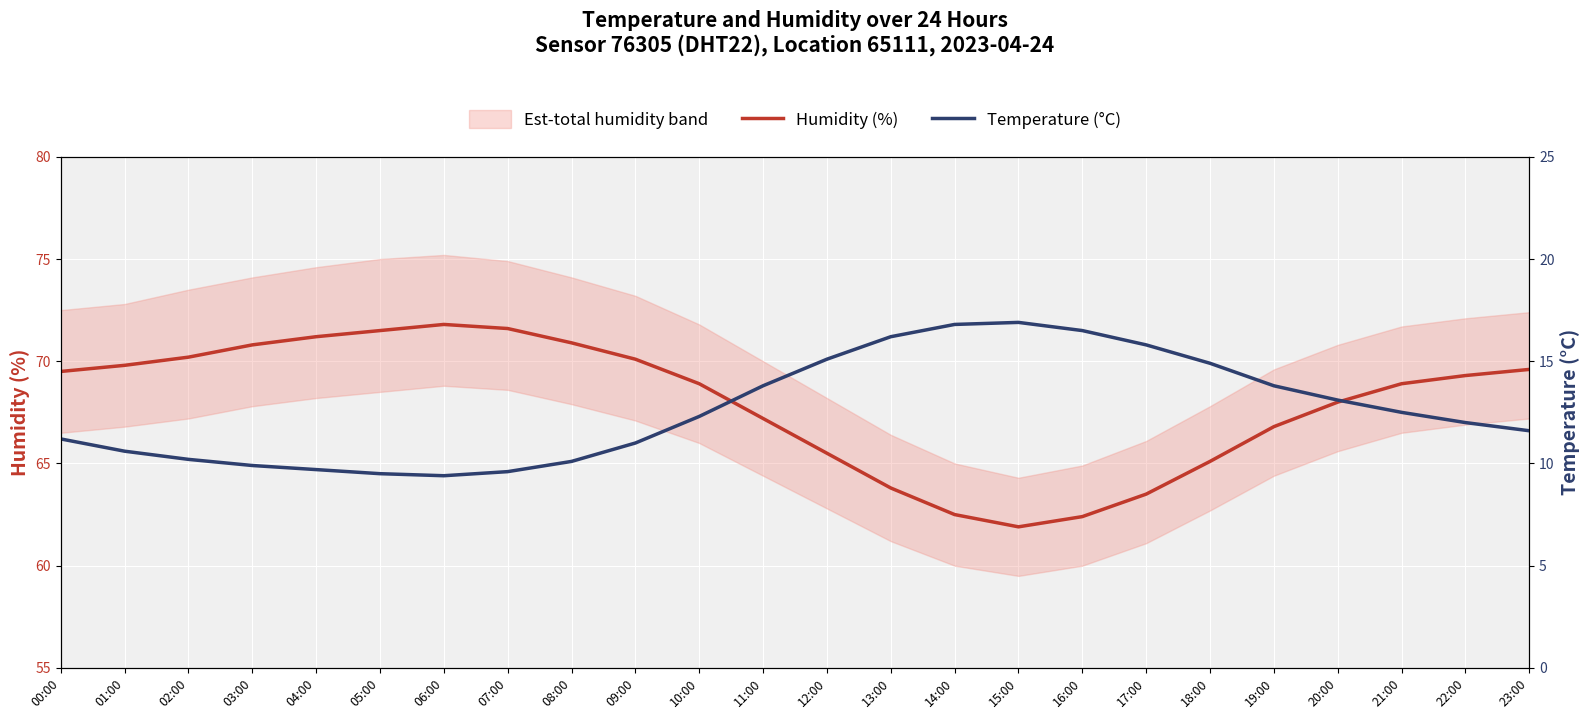

The Humidity (%) series shows 26.9 at 04:00. True or false?

False